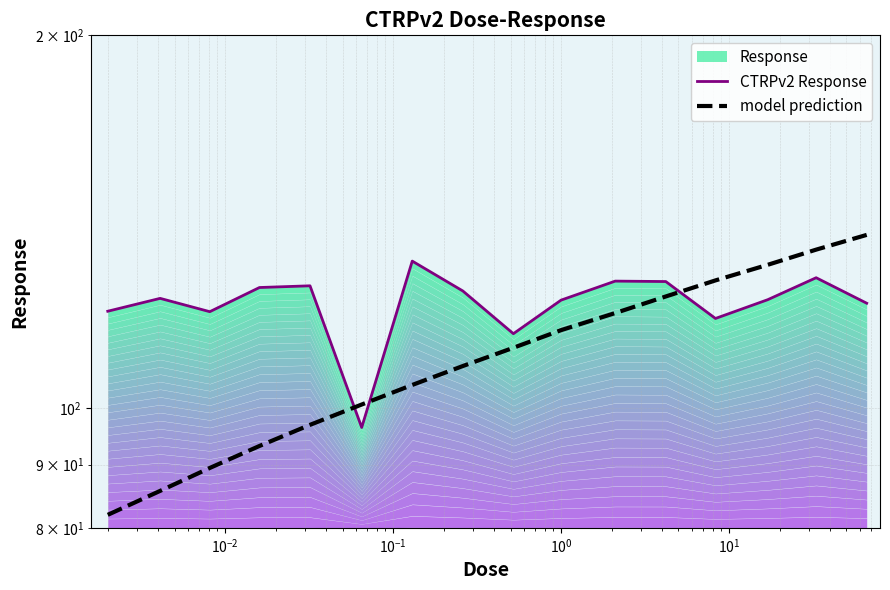

What is the approximate value of CTRPv2 Response at $\mathdefault{10^{0}}$?

125.5